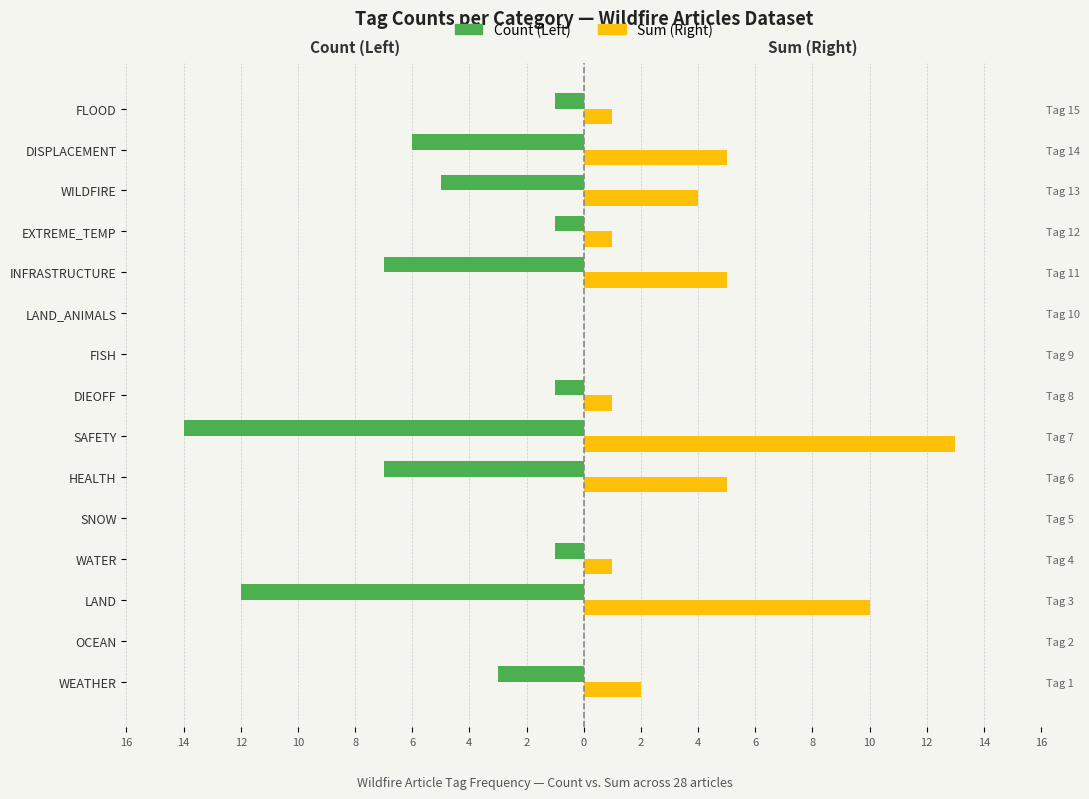

What is the lowest value of the Count (Left) series?

-14